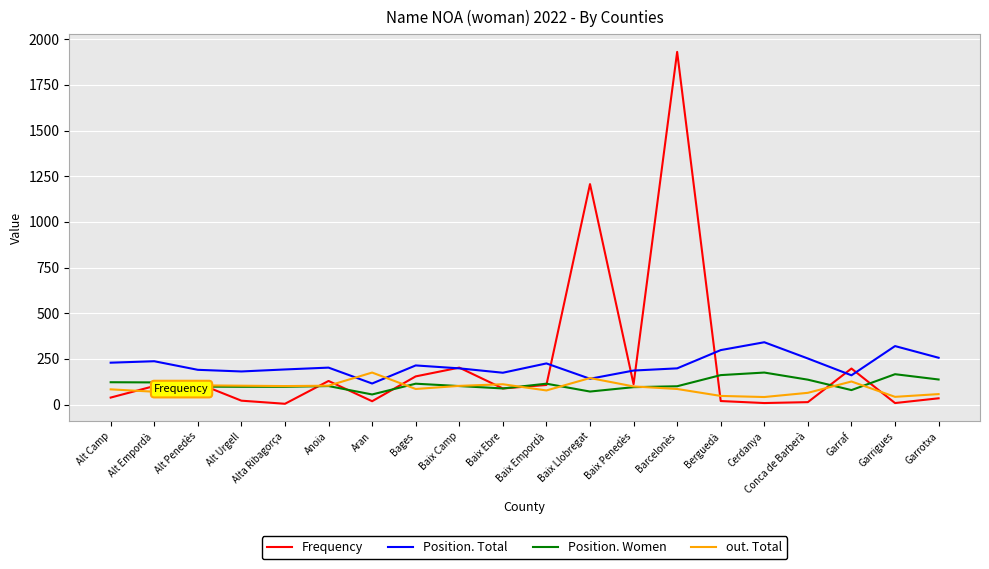

What is the lowest value of the Frequency series?

4